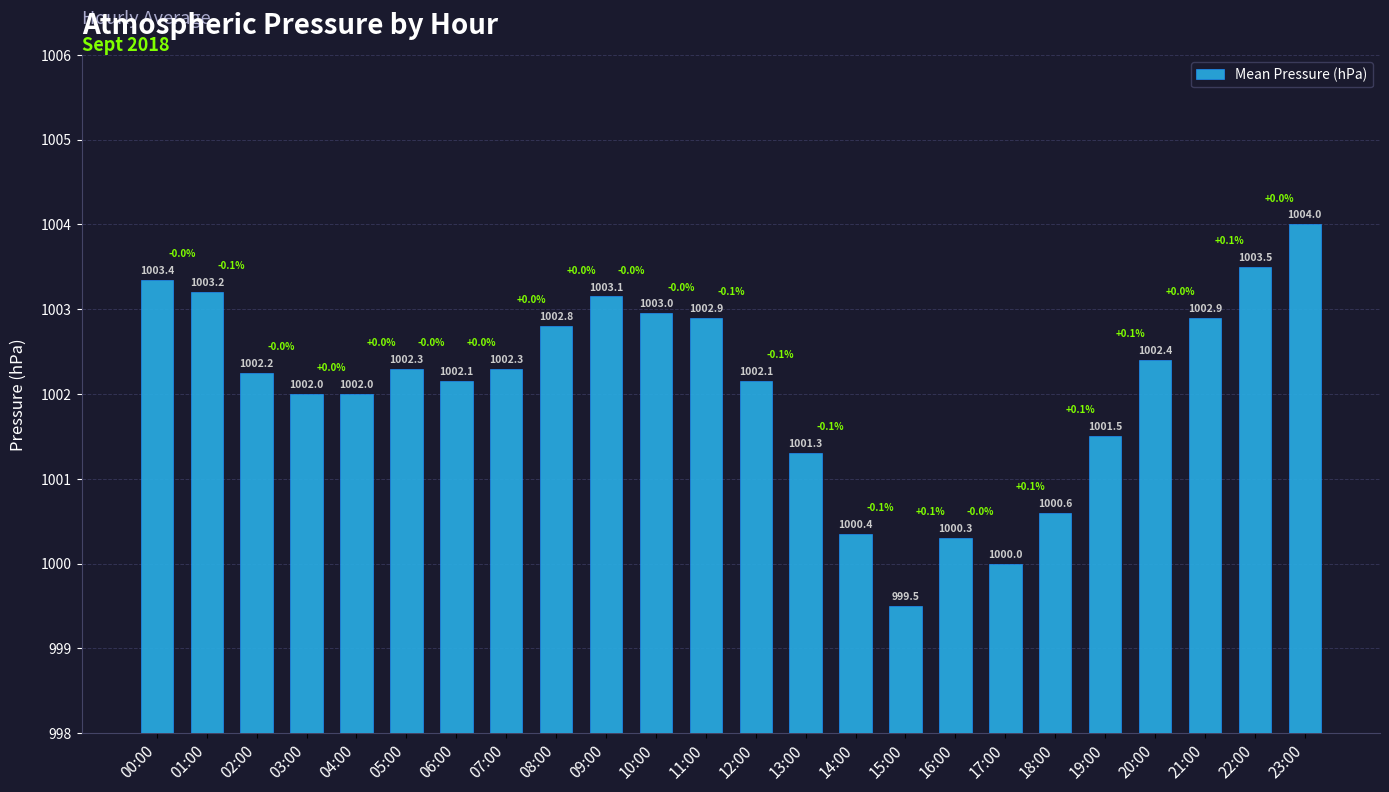

What is the ratio of the value at 13:00 to the value at 04:00?

1.0